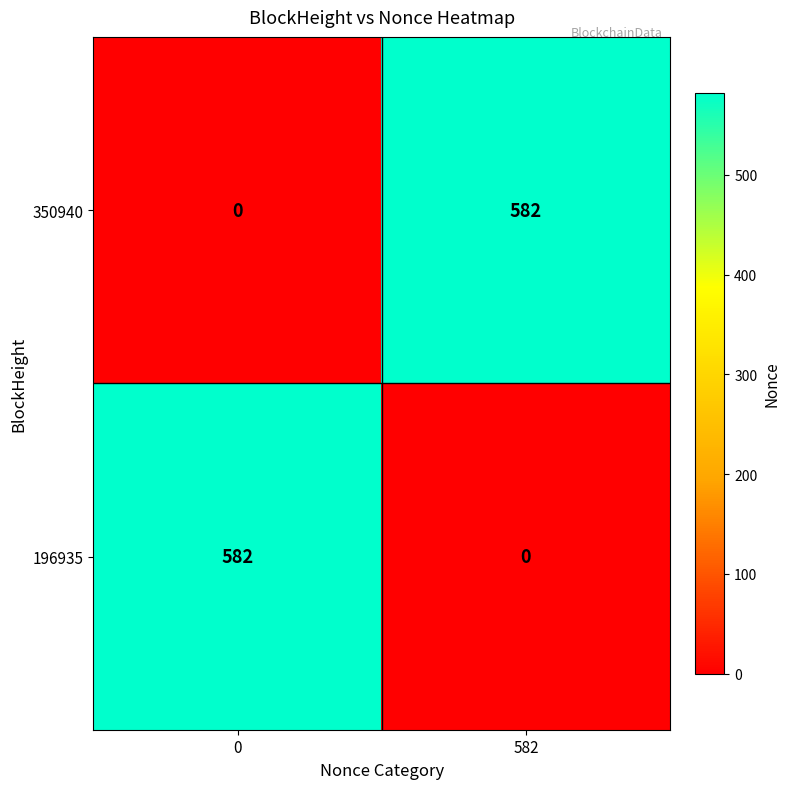

Reading left to right, what are all the values shown in this chart?

350940: 0=0	582=582
196935: 0=582	582=0